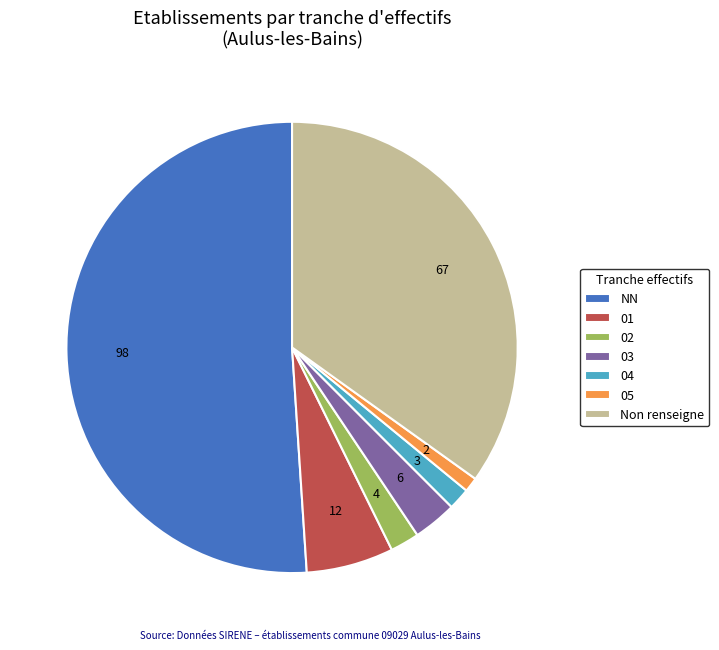

Which category has the smallest portion of the pie?

05